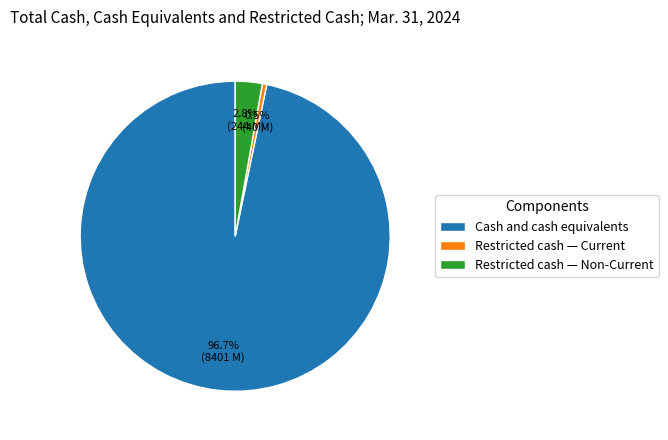

Does Cash and cash equivalents represent more than half of the total?

Yes